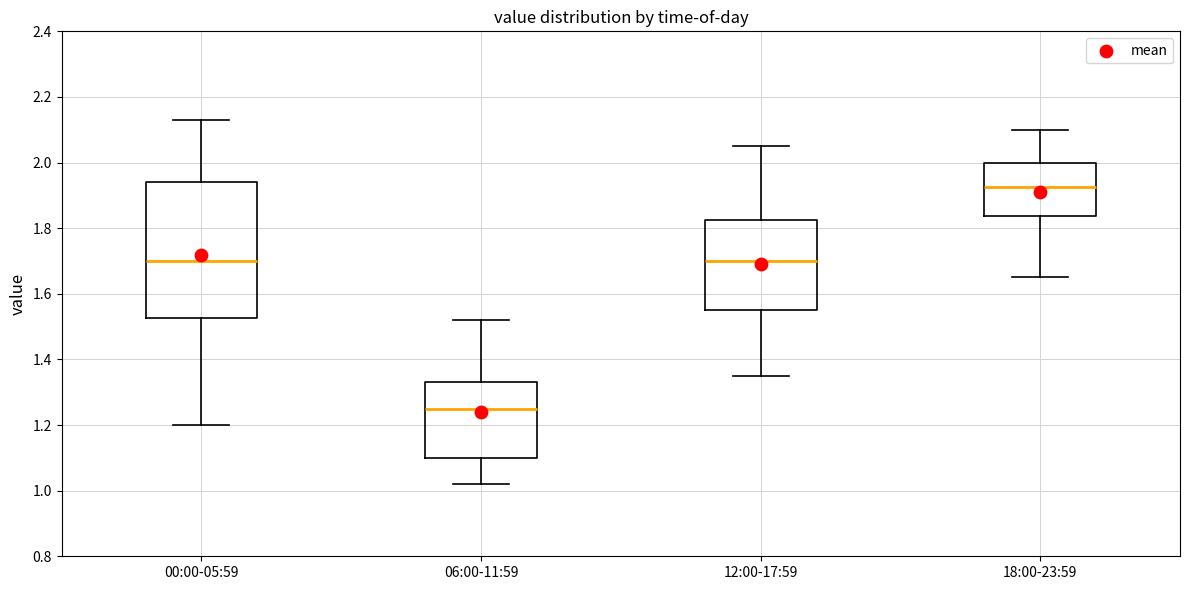

Reading left to right, transcribe this box plot: for each box, give where its median line is, the range the box spans, and where its two whiskers end, as read against the y-axis. The values are not printed on the chart, so give them approximately, as read against the axis.

00:00-05:59: median 1.70, box 1.52 to 1.94, whiskers 1.20 to 2.14
06:00-11:59: median 1.26, box 1.10 to 1.34, whiskers 1.02 to 1.52
12:00-17:59: median 1.70, box 1.56 to 1.82, whiskers 1.36 to 2.06
18:00-23:59: median 1.92, box 1.84 to 2.00, whiskers 1.66 to 2.10